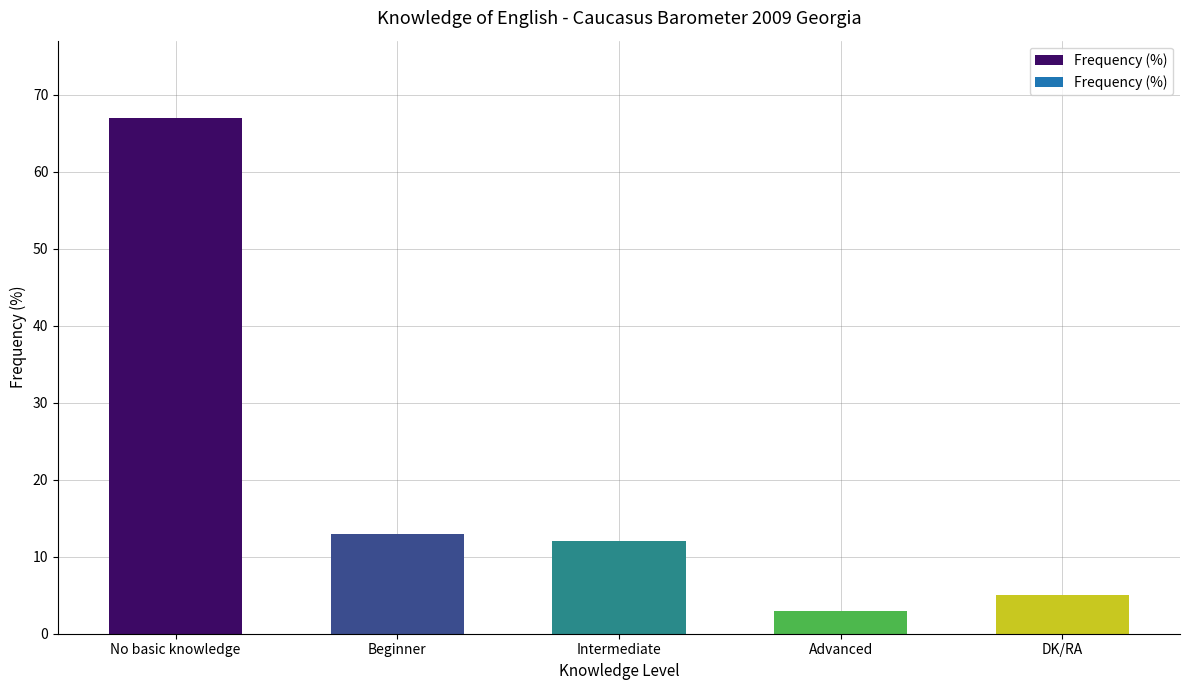

What is the ratio of the value at No basic knowledge to the value at Advanced?

22.3